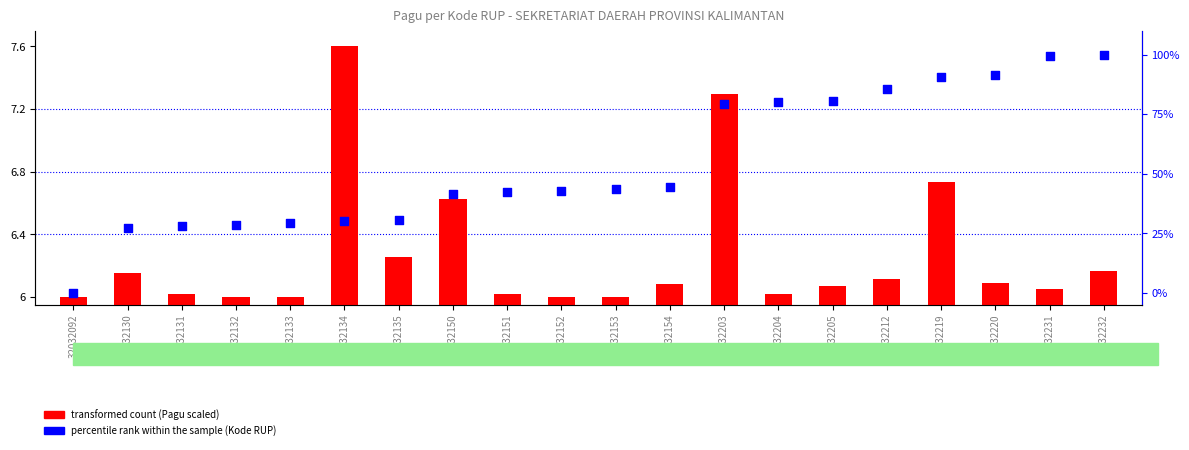

Which series has the largest total across all categories?

percentile rank within the sample